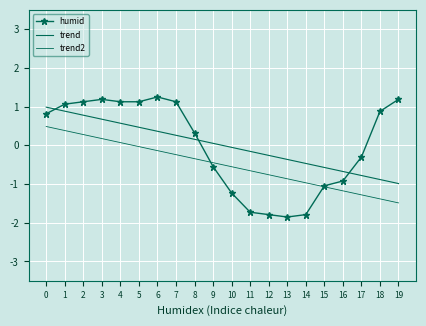

True or false: humid and trend2 intersect in this chart.

True